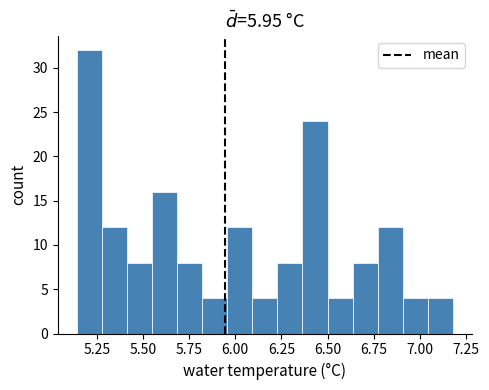

Read against the x-axis, roughly where is the centre of the tallest bar?

5.20